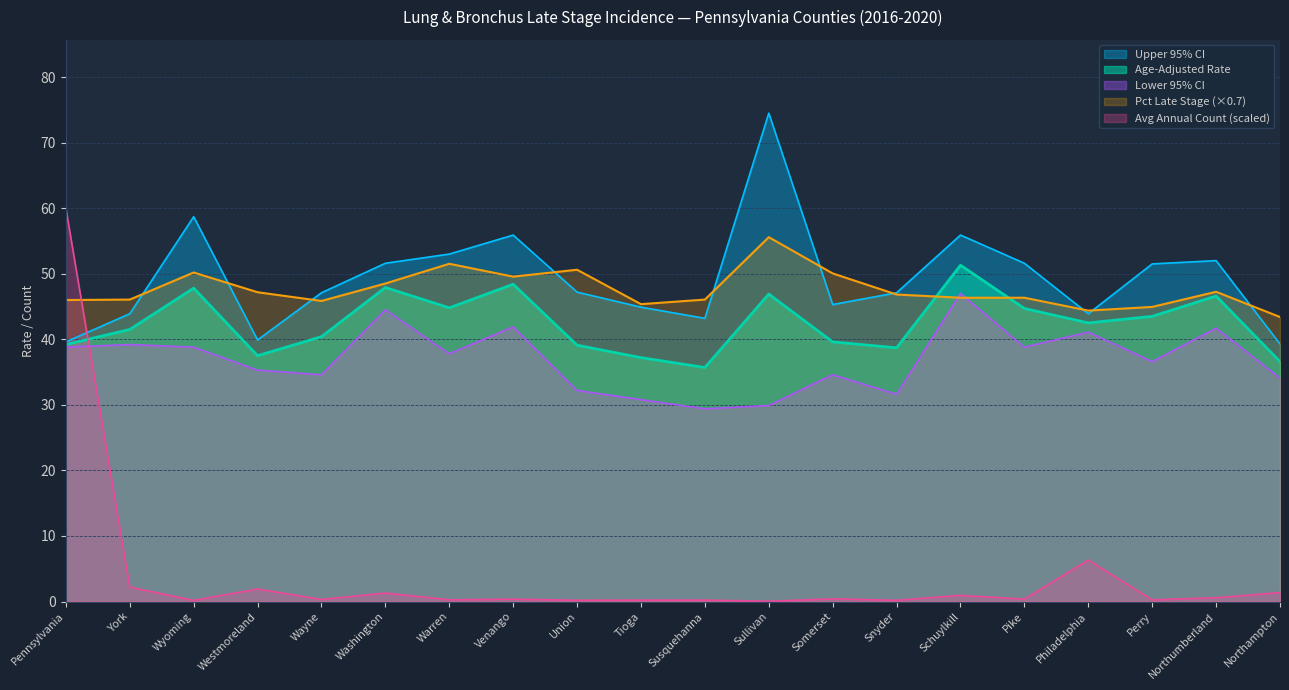

What is the difference between the highest and lowest values at Snyder?

46.9